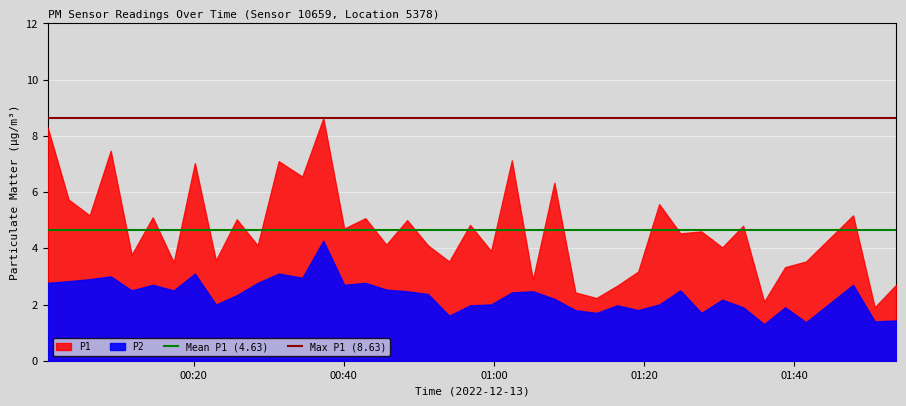

Does the chart display data point markers on the line(s)?

No